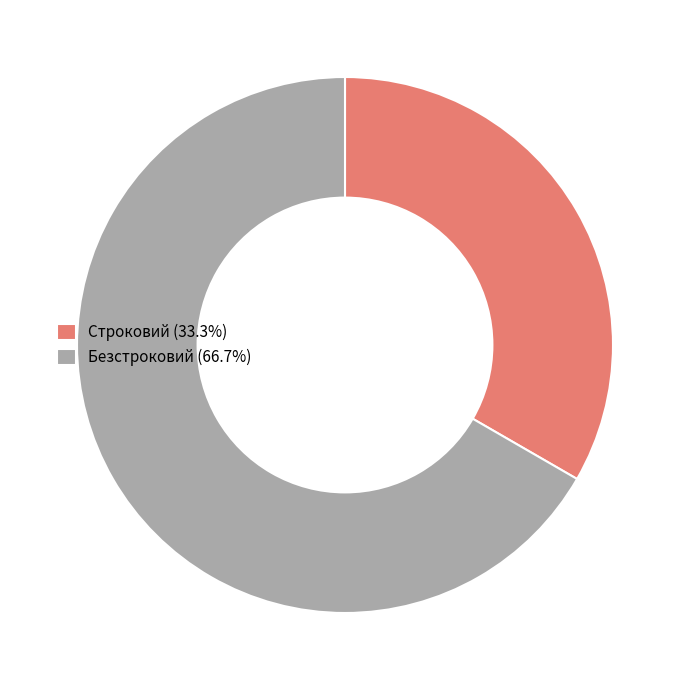

How many slices are in this pie chart?

2